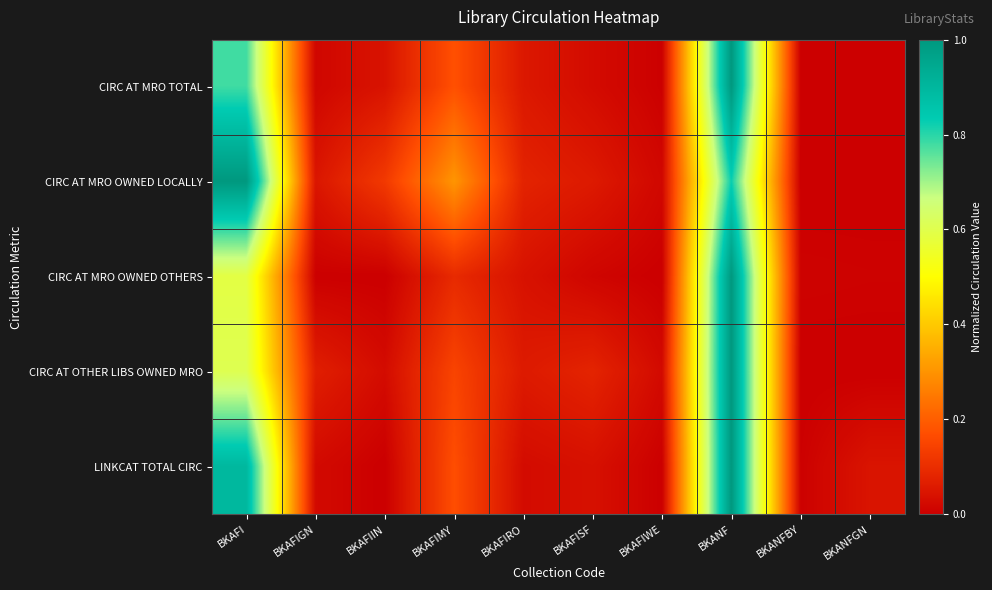

Reading right to left, what are all the values shown in this chart?

CIRC AT MRO TOTAL: BKANFGN=0.0	BKANFBY=0.0	BKANF=1.0	BKAFIWE=0.0	BKAFISF=0.0	BKAFIRO=0.1	BKAFIMY=0.2	BKAFIIN=0.0	BKAFIGN=0.0	BKAFI=0.8
CIRC AT MRO OWNED LOCALLY: BKANFGN=0.0	BKANFBY=0.0	BKANF=0.8	BKAFIWE=0.0	BKAFISF=0.1	BKAFIRO=0.1	BKAFIMY=0.3	BKAFIIN=0.1	BKAFIGN=0.0	BKAFI=1.0
CIRC AT MRO OWNED OTHERS: BKANFGN=0.0	BKANFBY=0.0	BKANF=1.0	BKAFIWE=0.0	BKAFISF=0.0	BKAFIRO=0.0	BKAFIMY=0.1	BKAFIIN=0.0	BKAFIGN=0.0	BKAFI=0.6
CIRC AT OTHER LIBS OWNED MRO: BKANFGN=0.0	BKANFBY=0.0	BKANF=1.0	BKAFIWE=0.0	BKAFISF=0.1	BKAFIRO=0.1	BKAFIMY=0.1	BKAFIIN=0.0	BKAFIGN=0.1	BKAFI=0.6
LINKCAT TOTAL CIRC: BKANFGN=0.0	BKANFBY=0.0	BKANF=1.0	BKAFIWE=0.0	BKAFISF=0.0	BKAFIRO=0.0	BKAFIMY=0.2	BKAFIIN=0.0	BKAFIGN=0.0	BKAFI=0.9